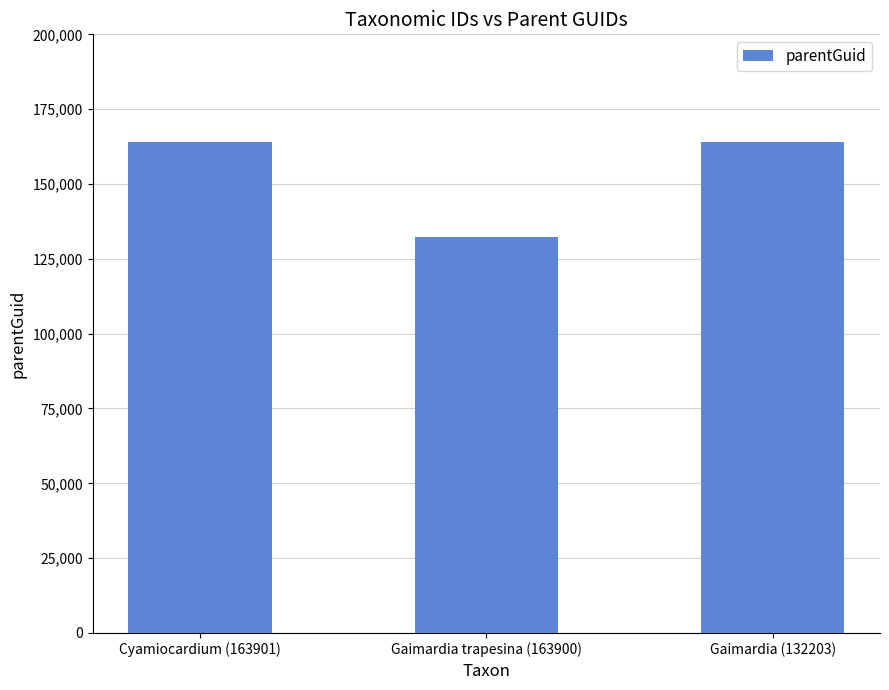

The chart shows a value of 132203 at Gaimardia trapesina (163900). True or false?

True